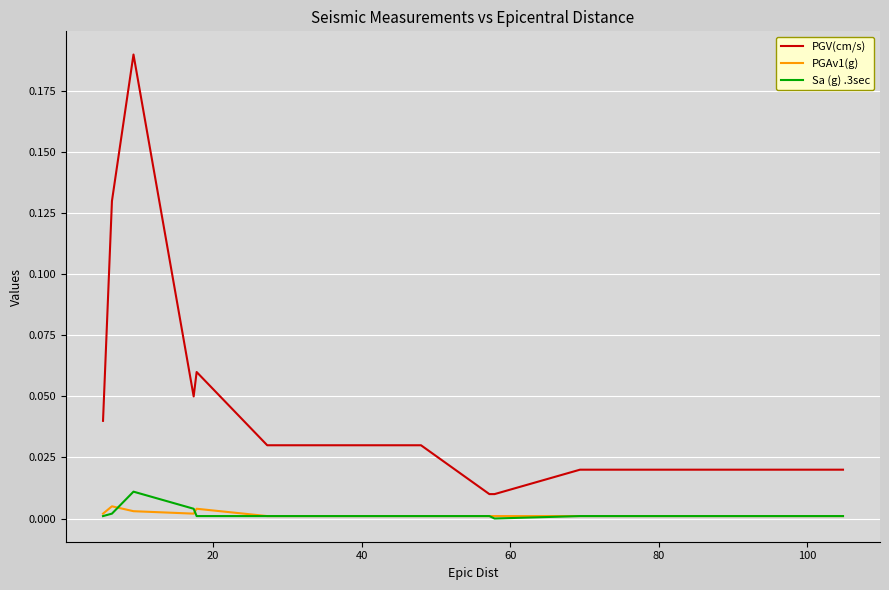

How many lines are shown in the chart?

3